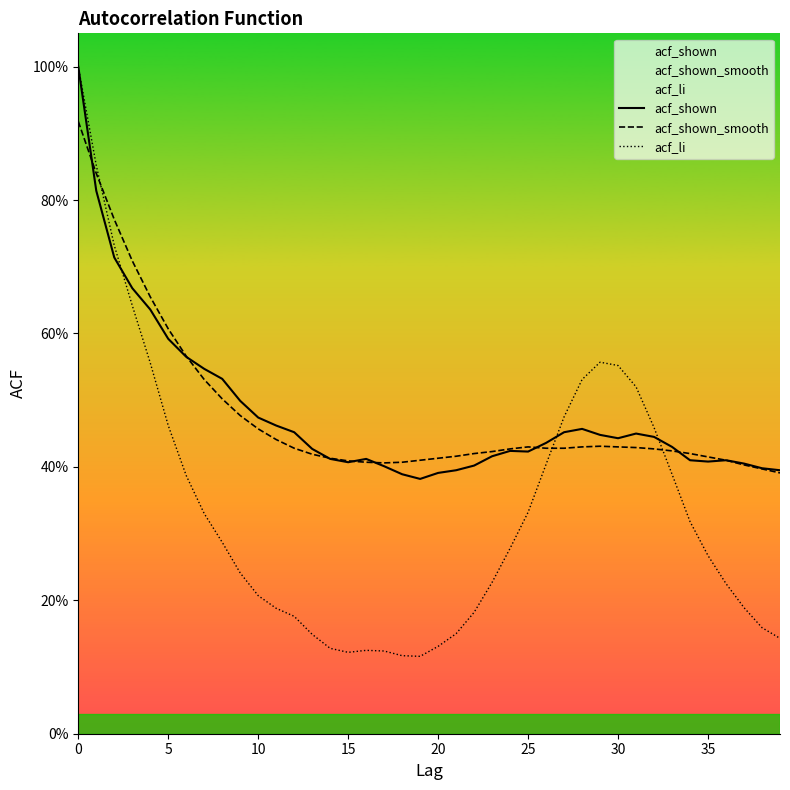

What is the maximum value shown in the chart?

1.0